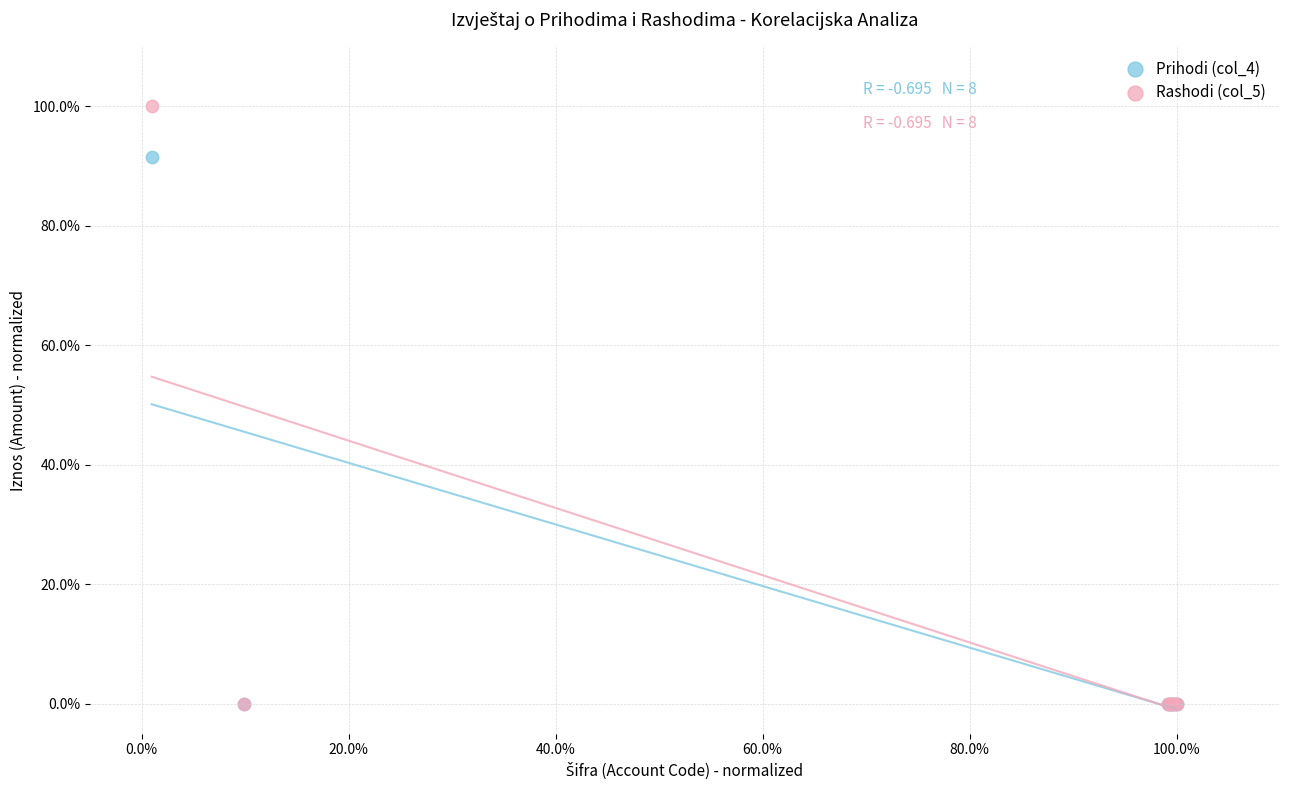

Across all series, what Y value is closest to 50?

91.6